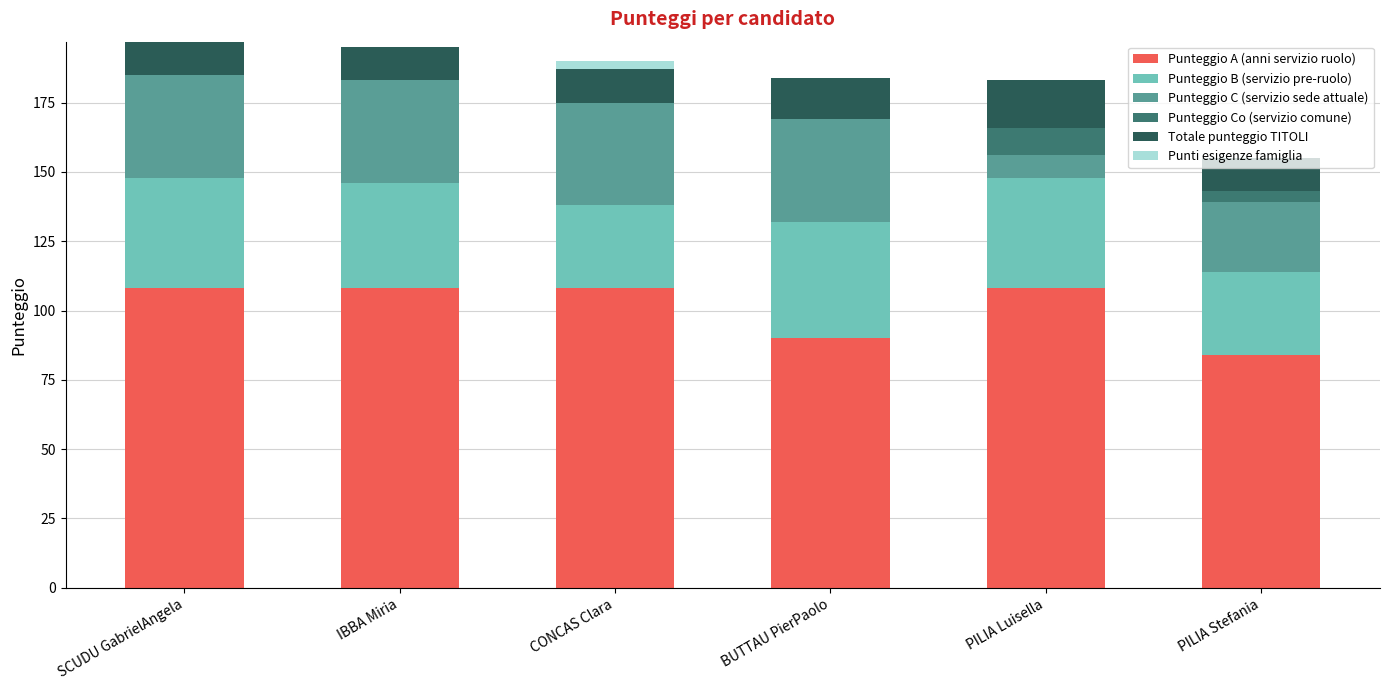

What is the total value across all series at PILIA Stefania?

155